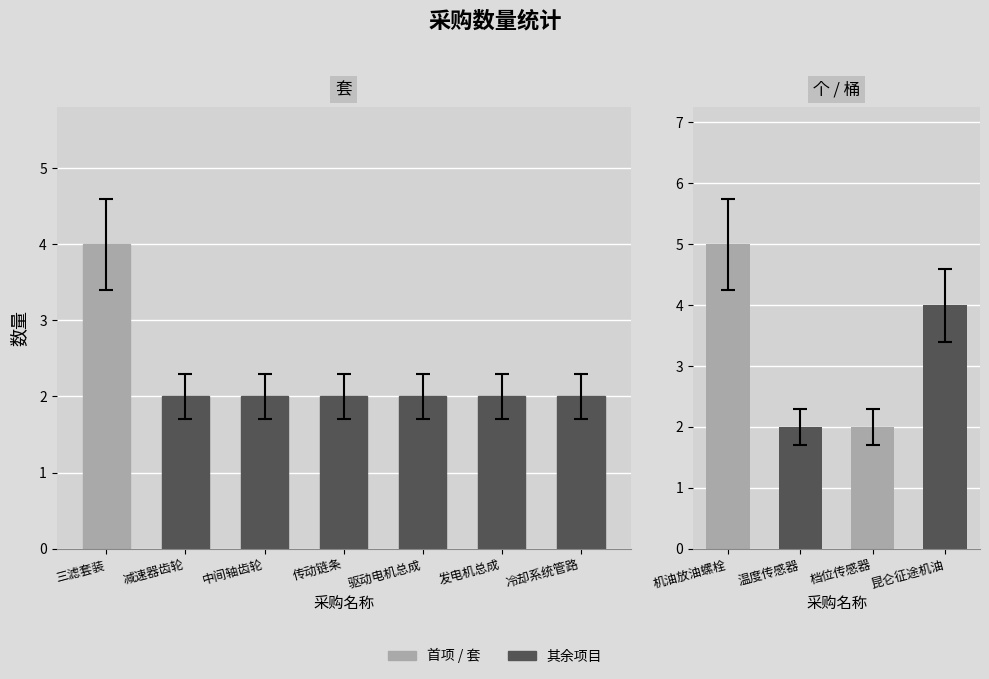

Does the chart contain stacked bars?

No